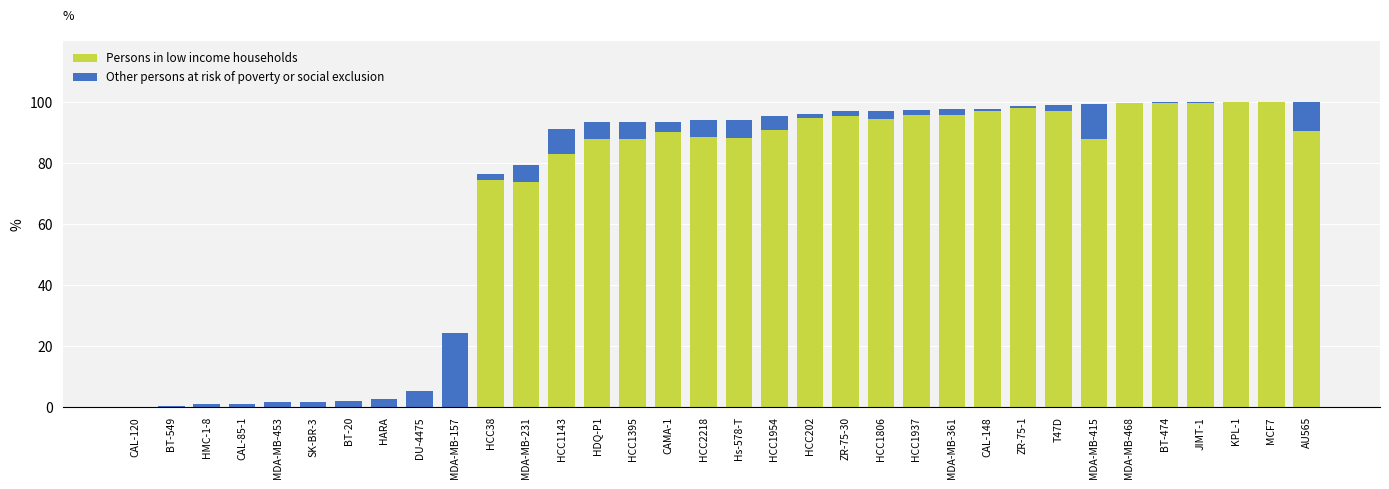

What is the total value across all series at MDA-MB-157?

24.2